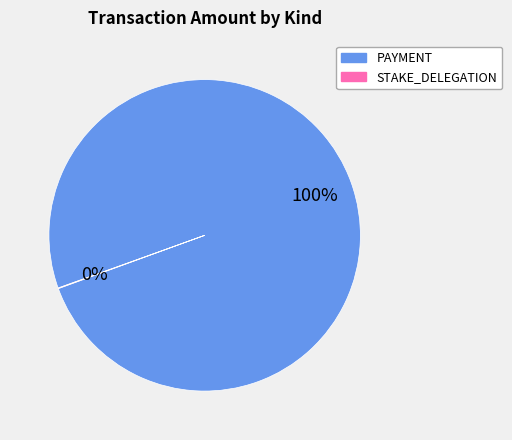

Does any single category account for the majority?

Yes